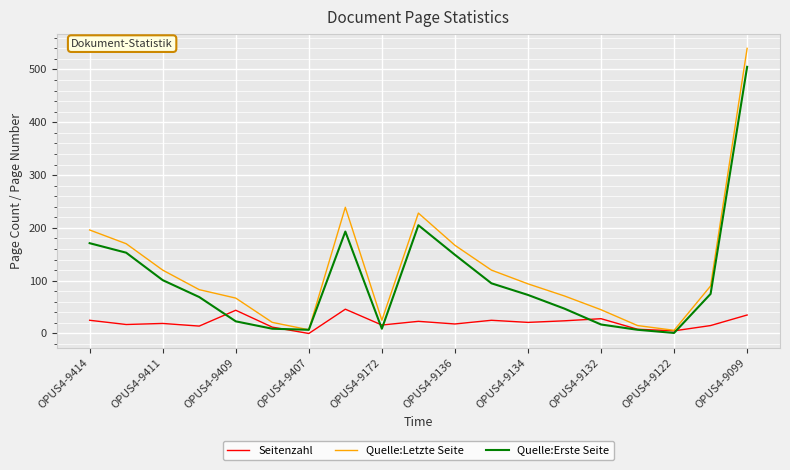

Rank the series by their maximum value, from highest to lowest.

Quelle:Letzte Seite, Quelle:Erste Seite, Seitenzahl